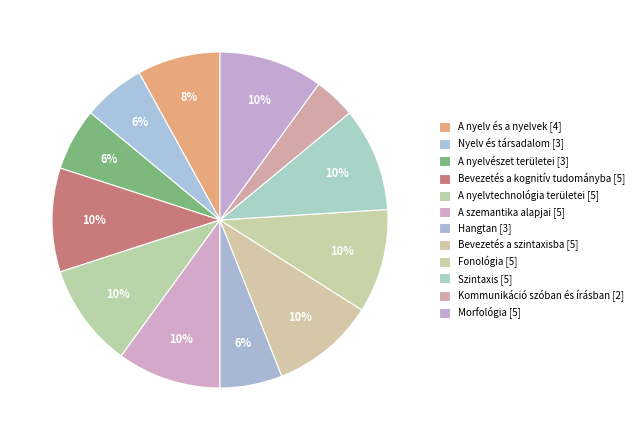

To the nearest percent, what is the average slice percentage?

8%